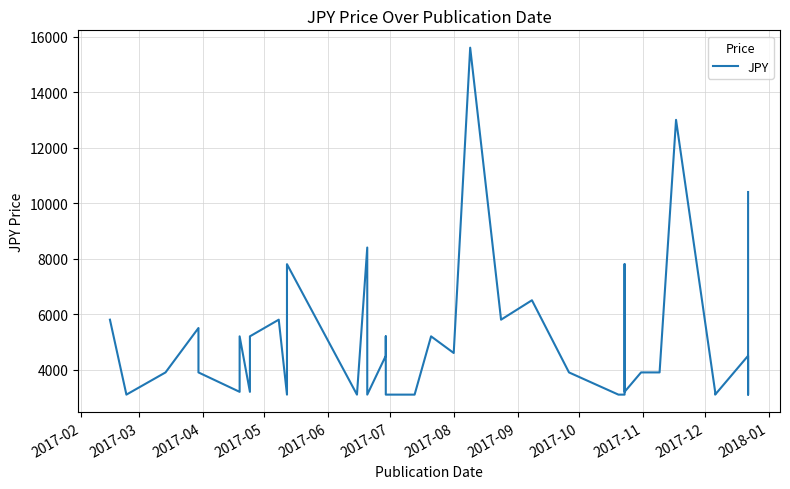

Reading left to right, list all the values displayed in this chart.

5800	3100	3900	5500	5400	3900	3200	5200	3200	5200	5800	3100	7800	3100	8400	3100	4500	5200	3100	3100	3100	3100	5200	4600	15600	5800	6500	3900	3100	3100	7800	3200	3900	3900	13000	3200	3100	4500	3100	10400